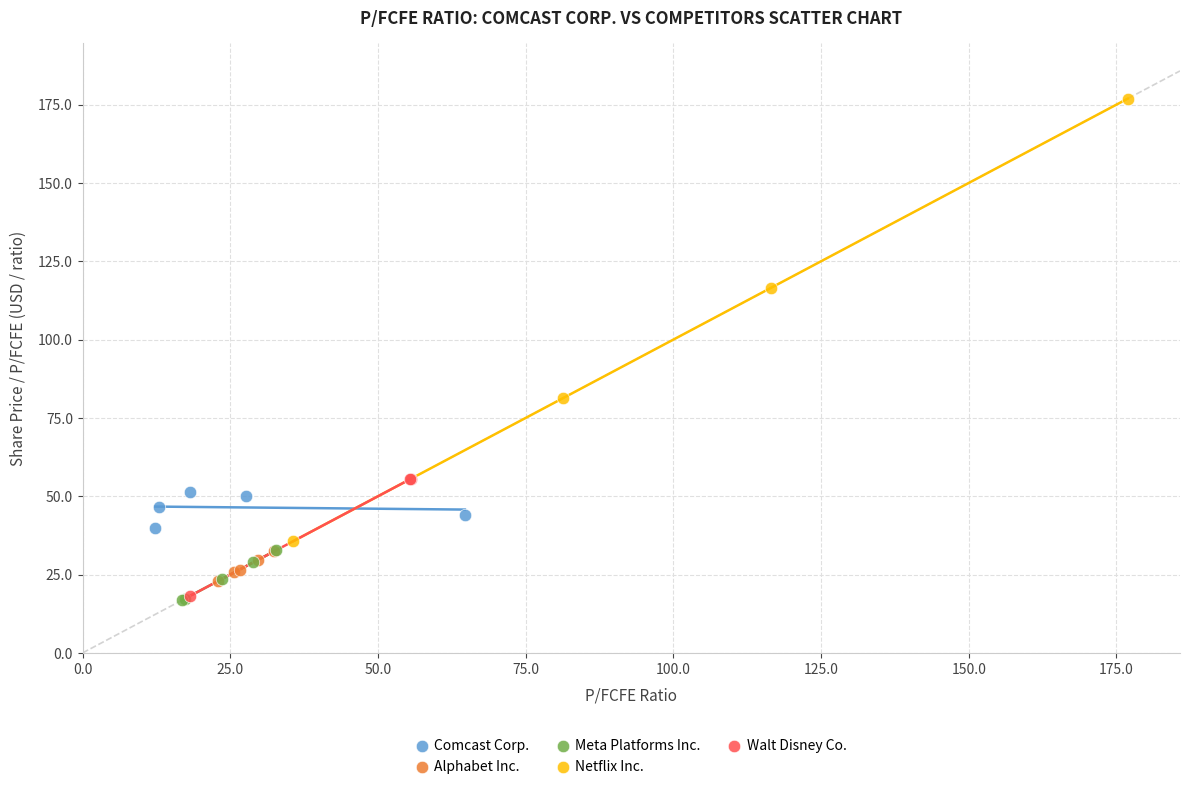

Which series has the largest Y range (max minus min)?

Netflix Inc.